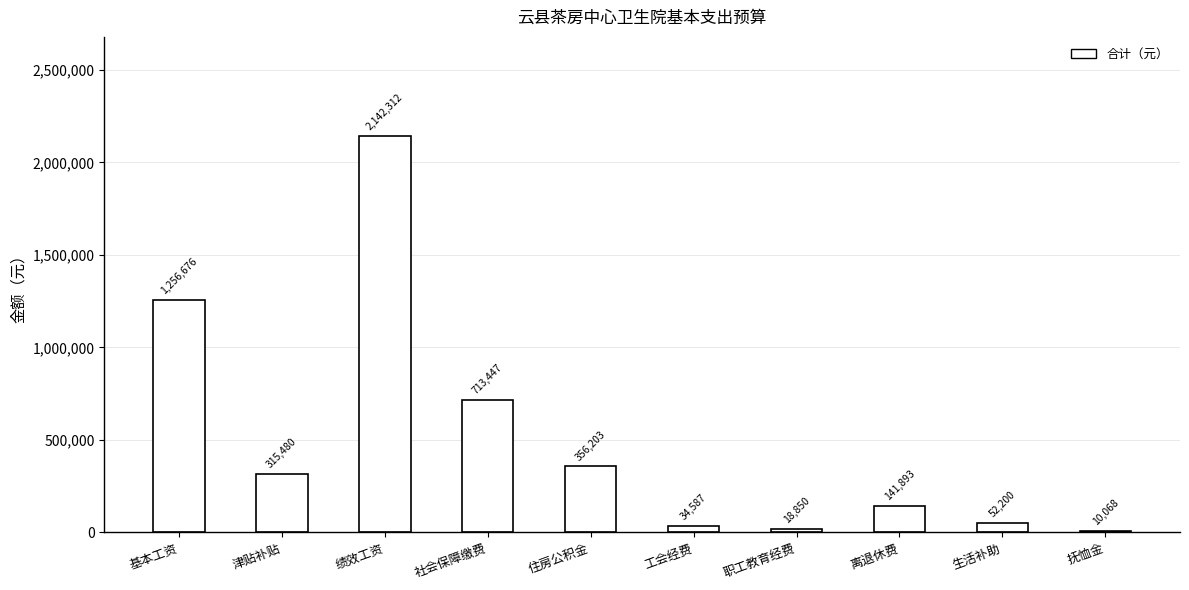

The value at 住房公积金 is 142411.4. True or false?

False